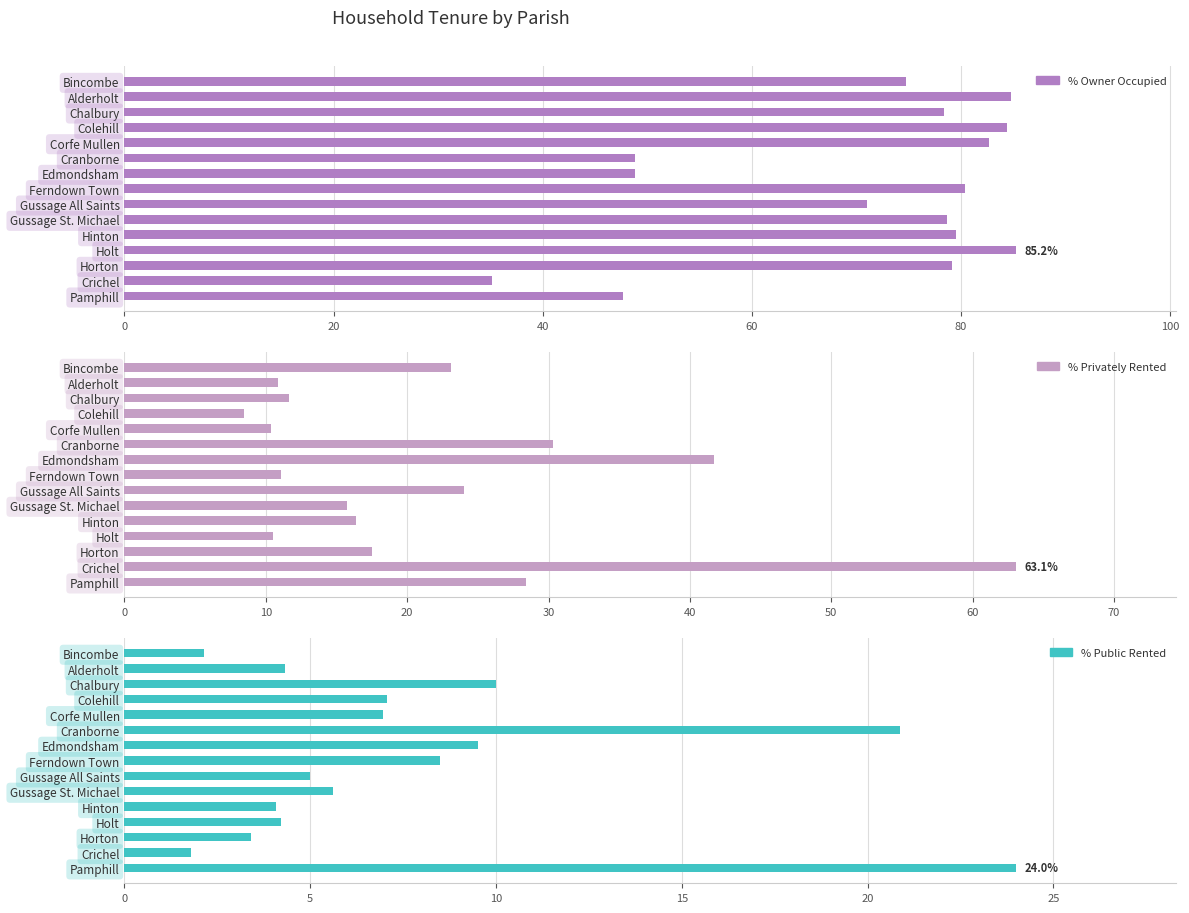

How many values in the % Privately Rented series exceed 16?

8